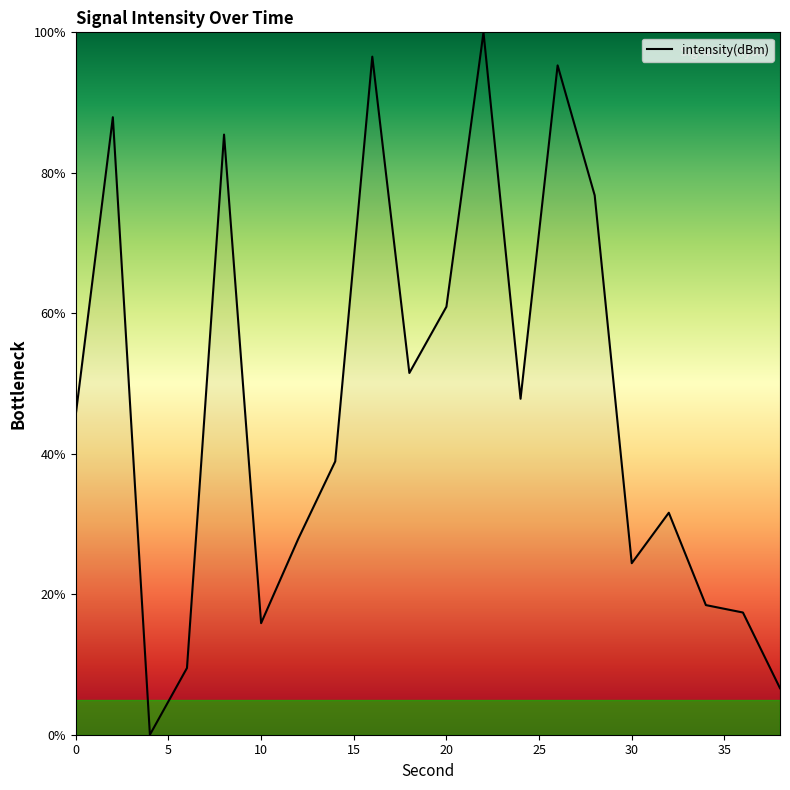

How many categories are shown in the chart?

20